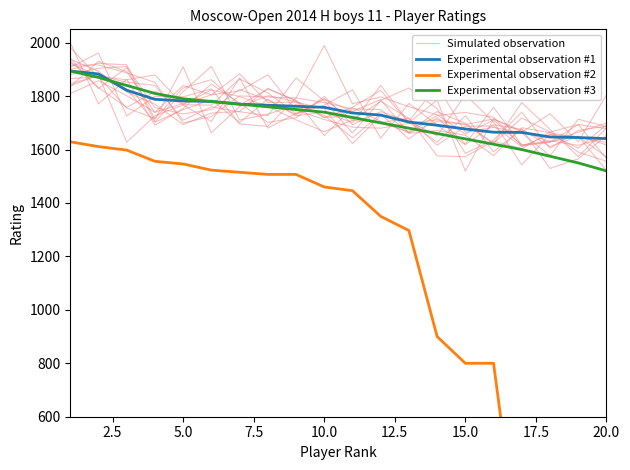

The Experimental observation #2 series shows 2413.4 at 5.0. True or false?

False